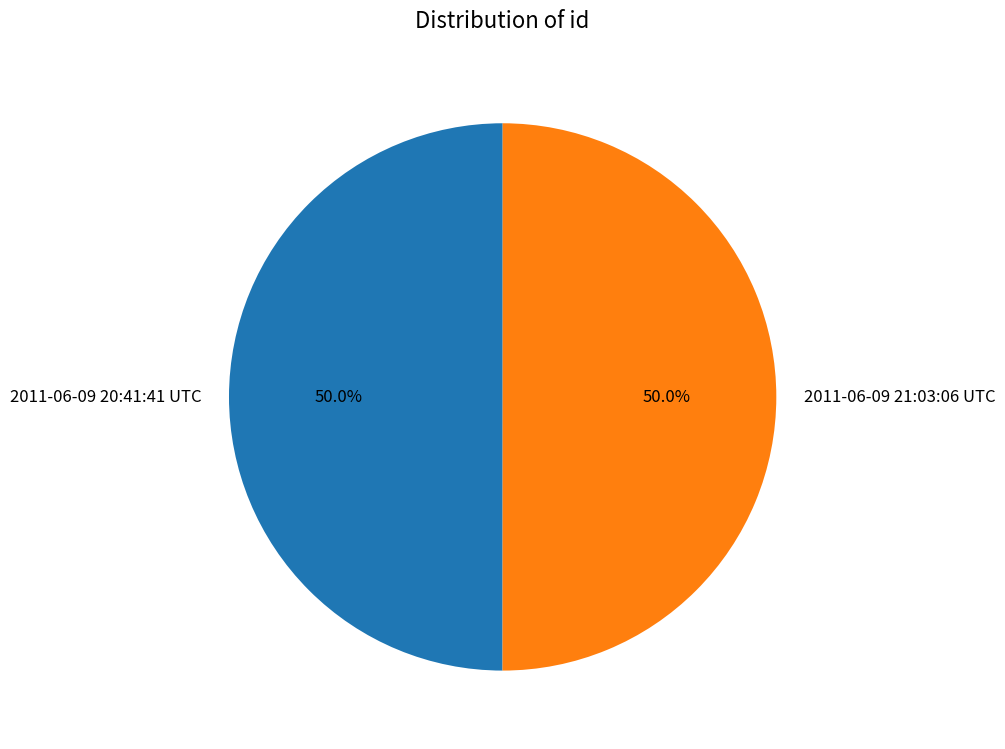

To the nearest percent, what portion does 2011-06-09 21:03:06 UTC represent?

50%